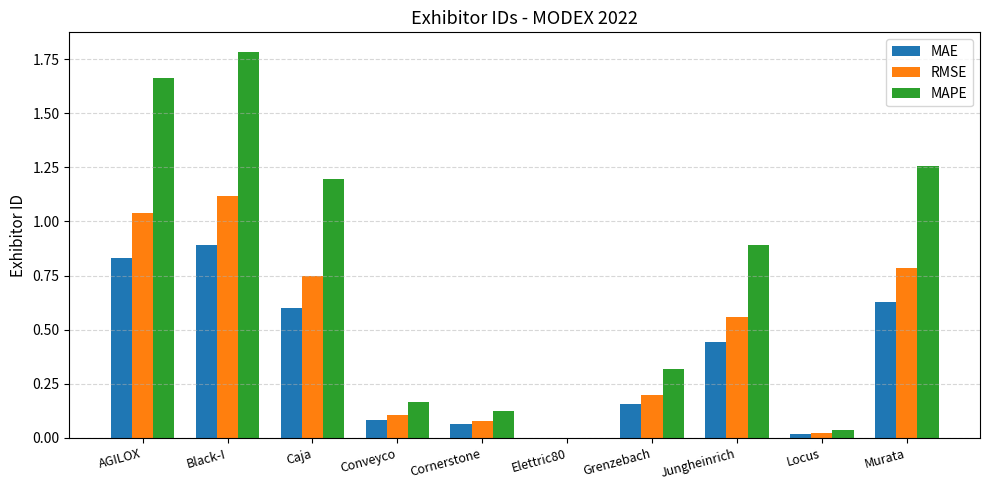

True or false: MAPE has a value of 0.3 at Grenzebach.

True